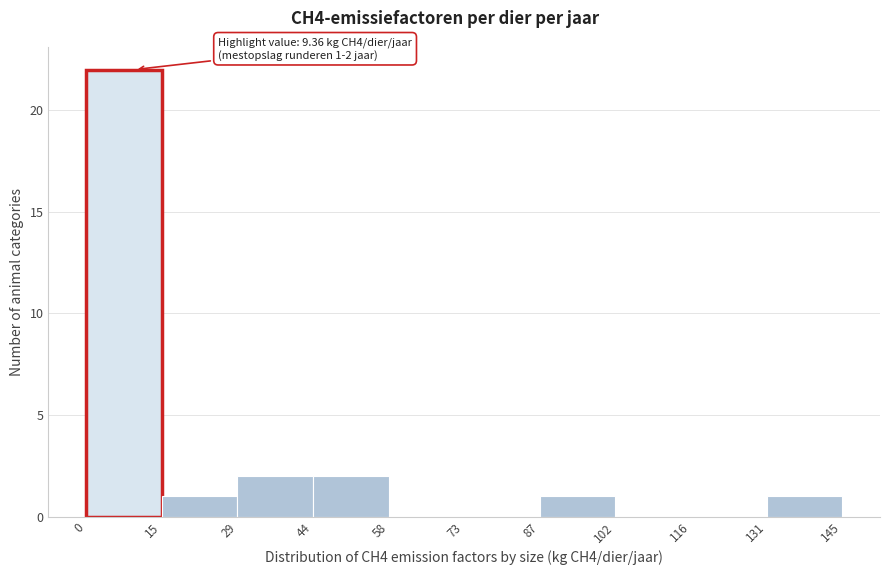

Over which range of the x-axis is the bar tallest?

0 to 15